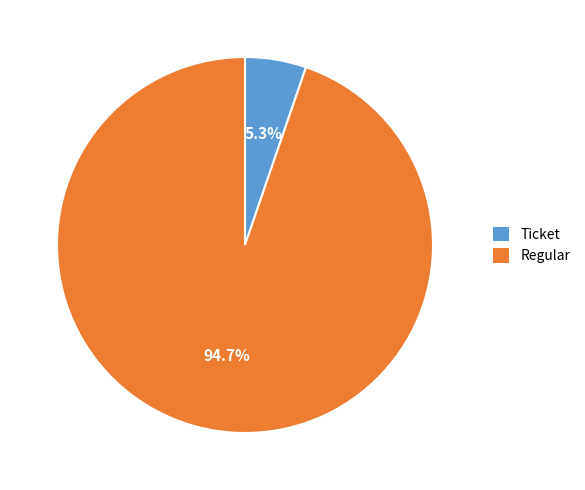

What is the largest slice in the pie chart?

Regular